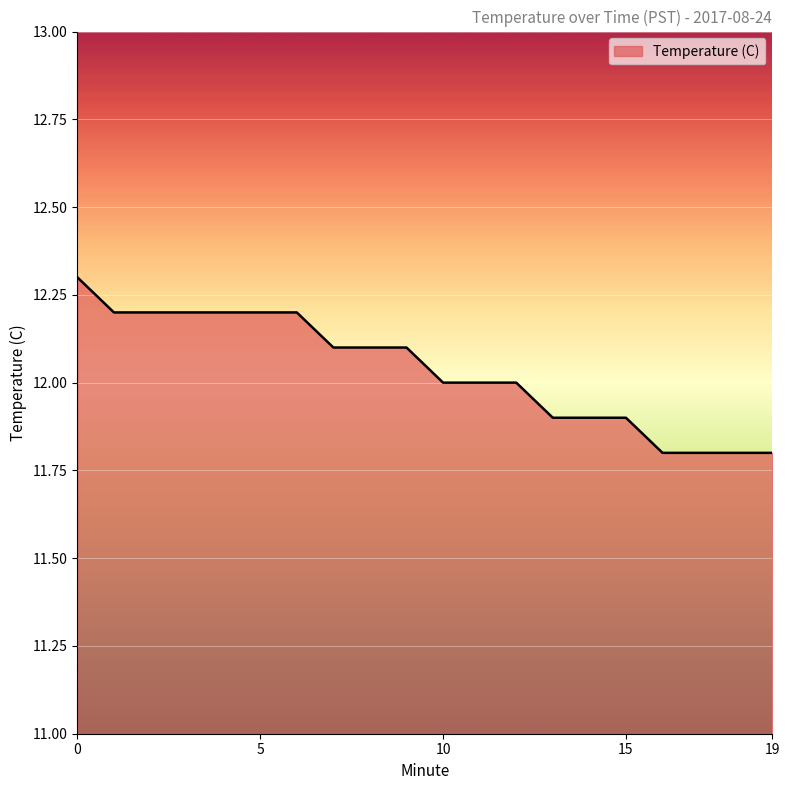

What is the greatest value displayed?

12.3